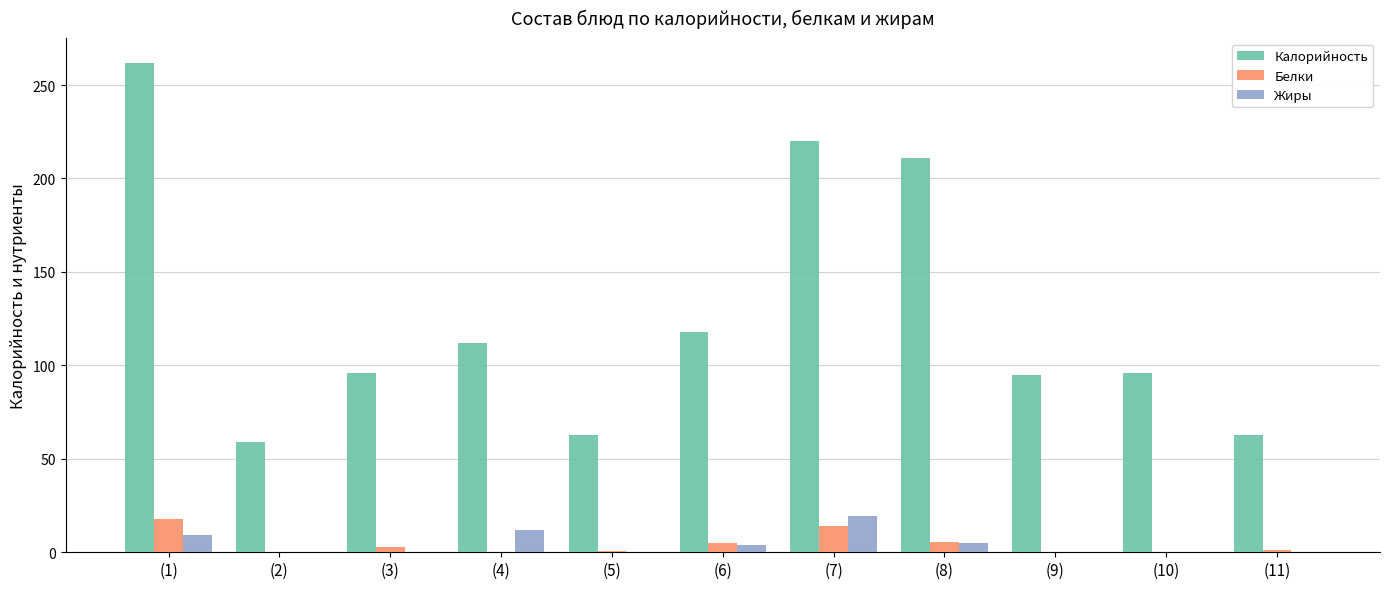

Which series changed the most between (4) and (10)?

Калорийность